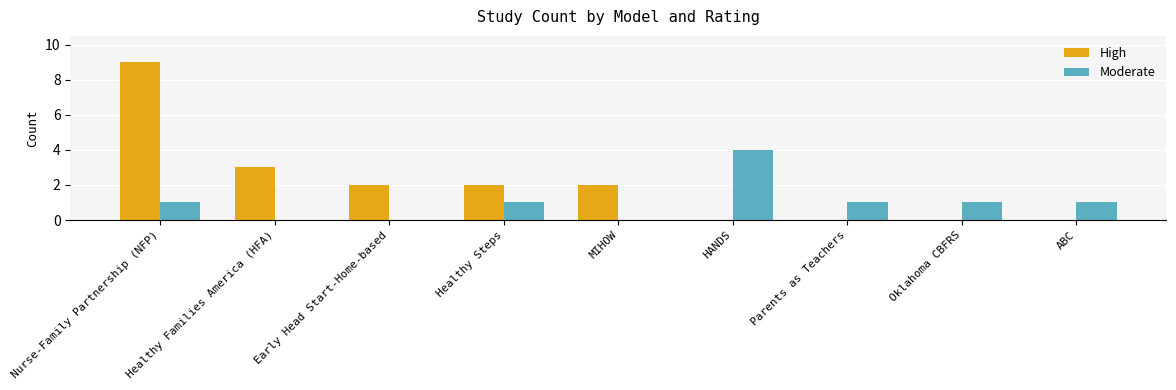

Reading left to right, list all the values displayed in this chart.

High: 9	3	2	2	2	0	0	0	0
Moderate: 1	0	0	1	0	4	1	1	1